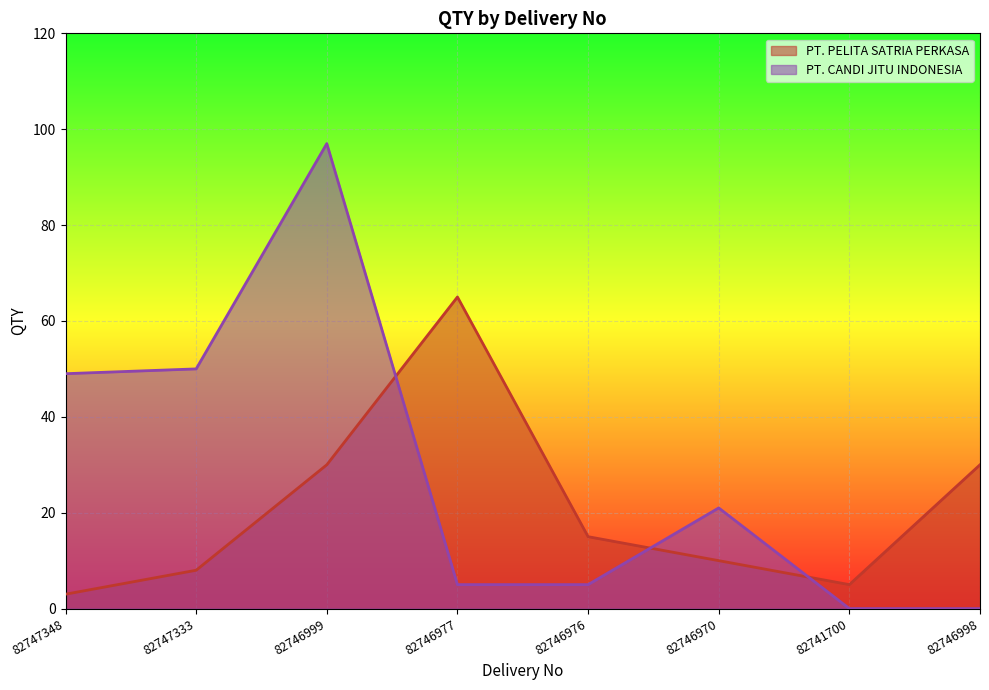

After their last crossing, which series has the higher values: PT. PELITA SATRIA PERKASA or PT. CANDI JITU INDONESIA?

PT. PELITA SATRIA PERKASA